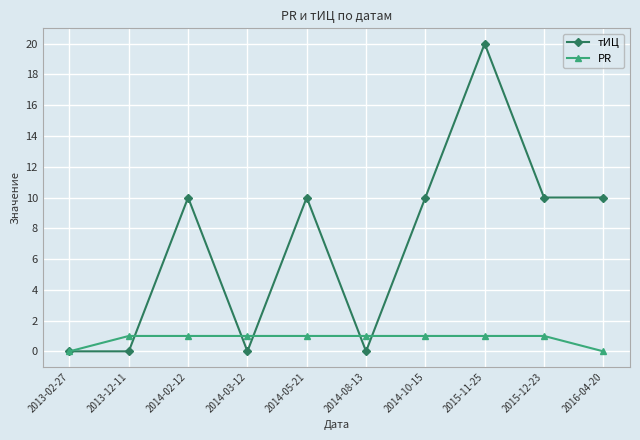

What is the sum of all тИЦ values?

70